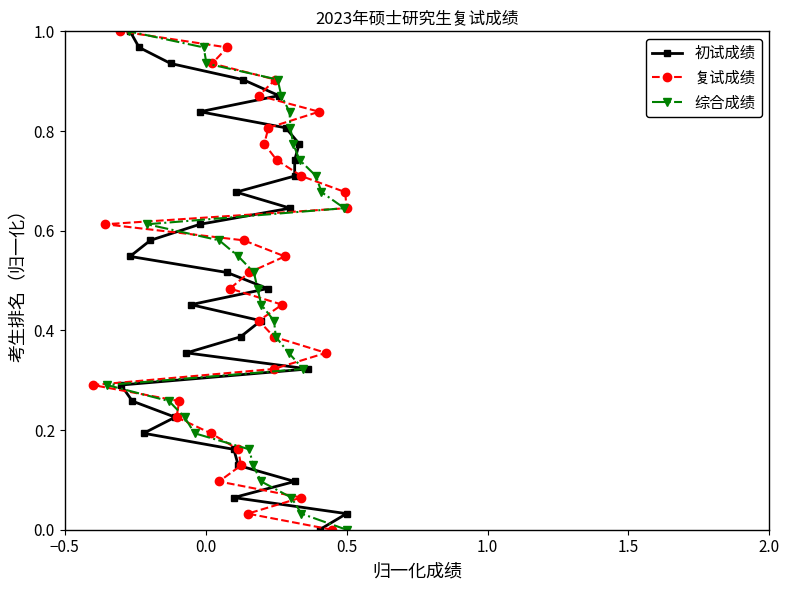

Does the chart have visible grid lines?

No